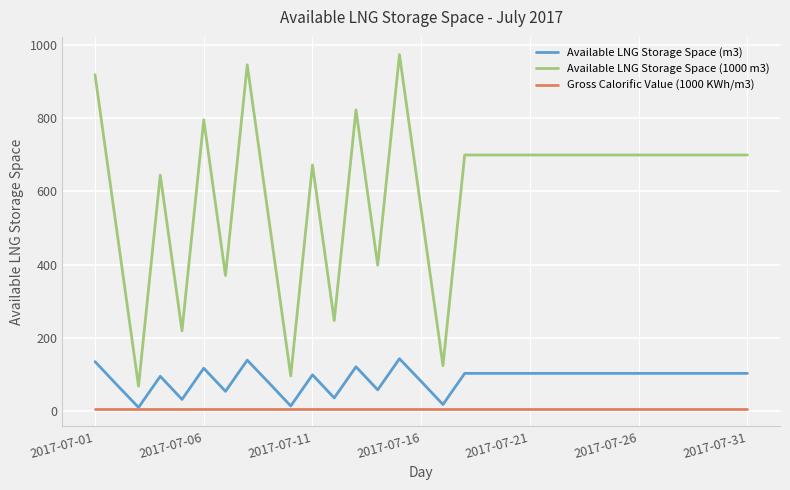

How many lines are shown in the chart?

3